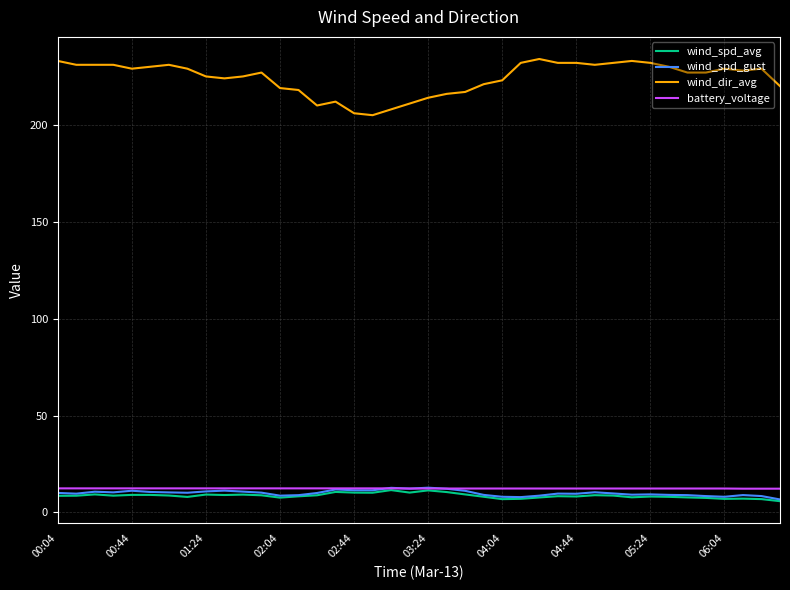

What is the smallest value displayed?

5.8